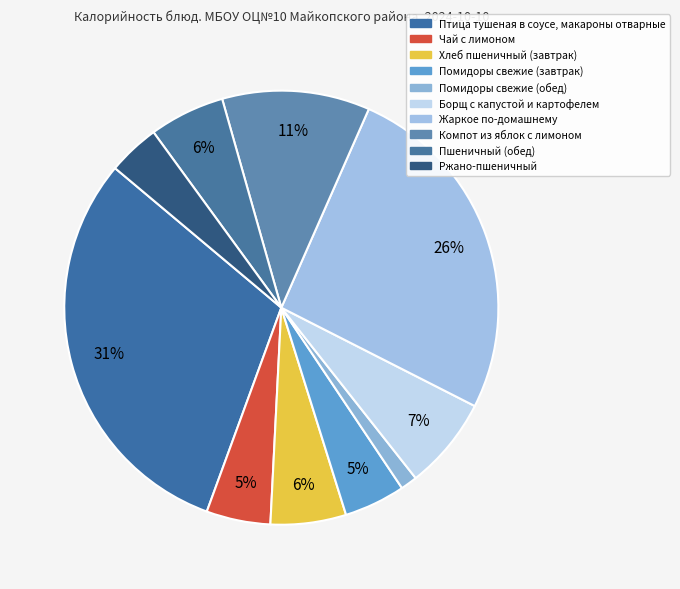

Does any single category account for the majority?

No